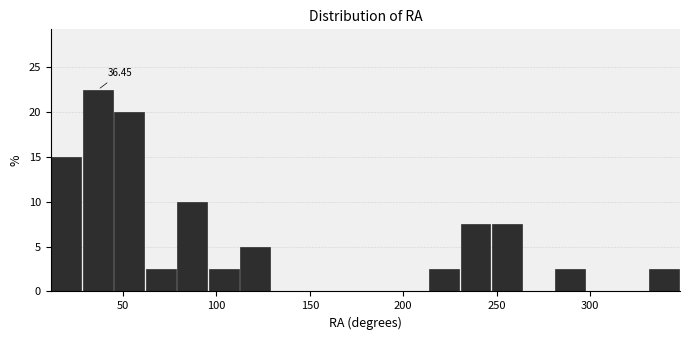

Read against the x-axis, roughly where is the centre of the tallest bar?

35